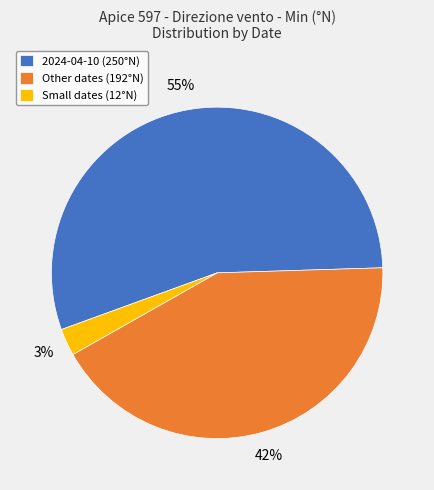

What is the smallest slice in the pie chart?

Small dates (12°N)